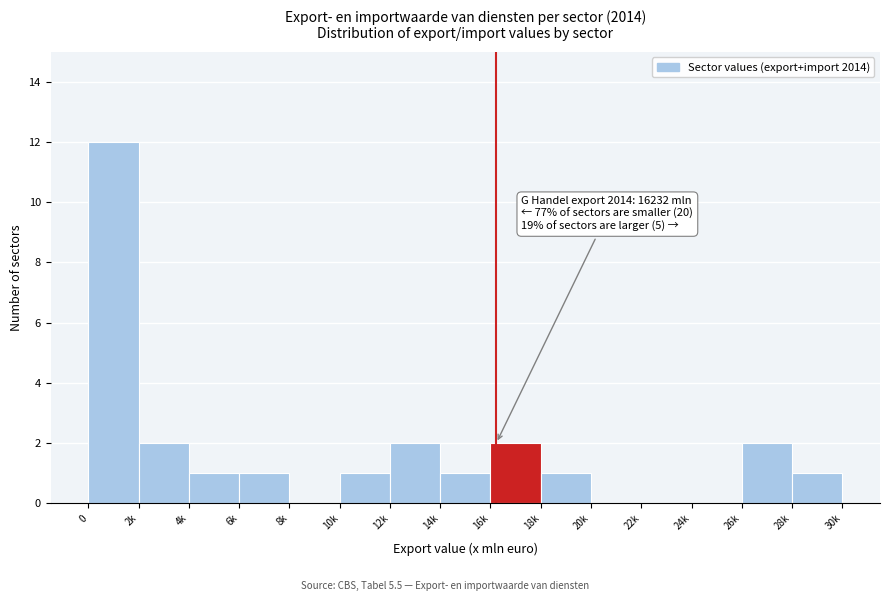

Reading right to left, what are all the values shown in this chart?

28k=1	26k=2	24k=0	22k=0	20k=0	18k=1	16k=2	14k=1	12k=2	10k=1	8k=0	6k=1	4k=1	2k=2	0=12